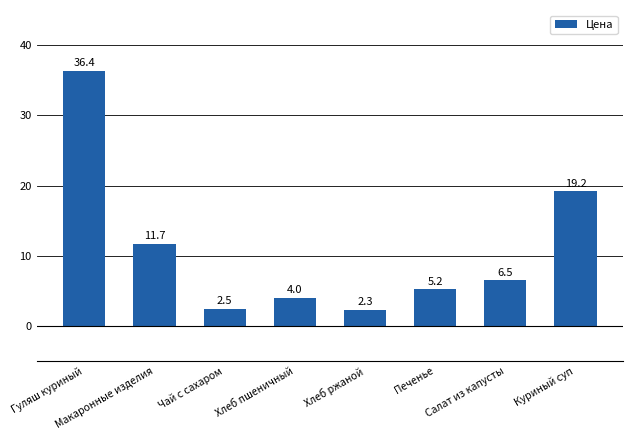

What is the change in value from Чай с сахаром to Куриный суп?

+16.7